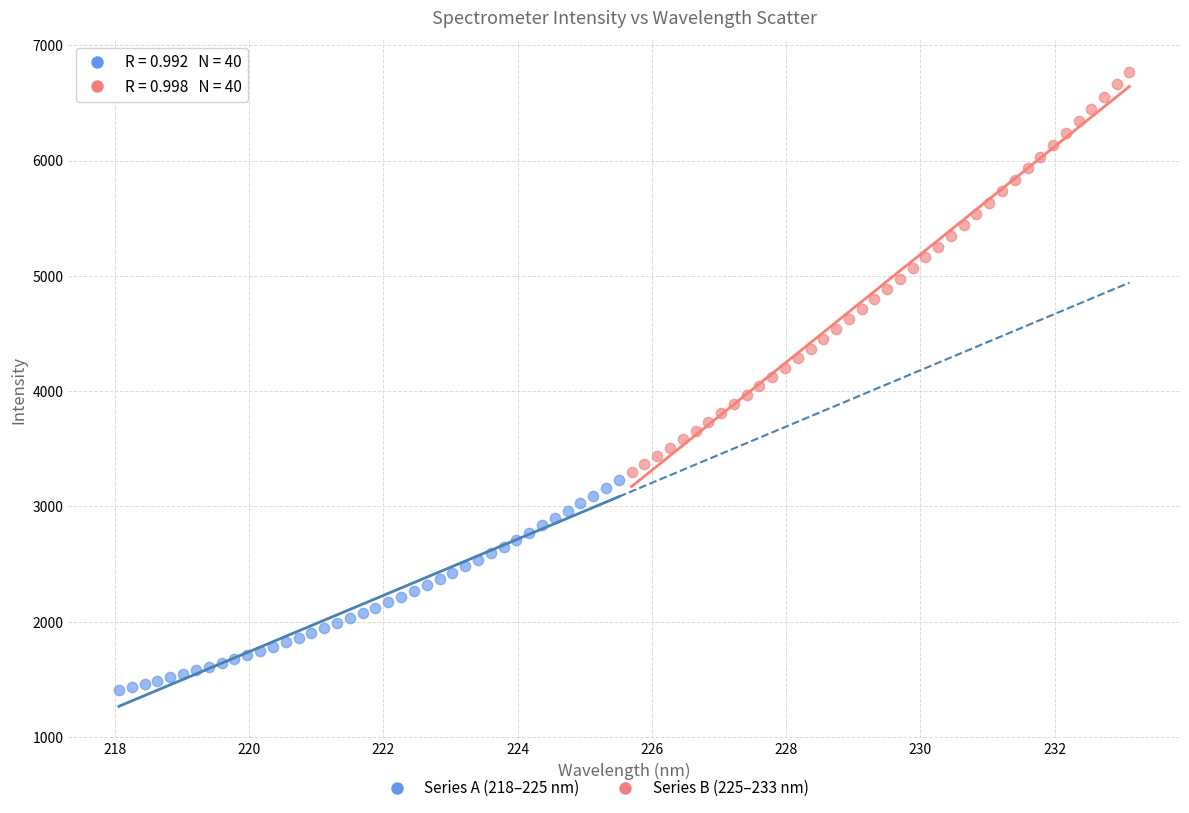

Which series has the largest Y range (max minus min)?

Series B (225–233 nm)